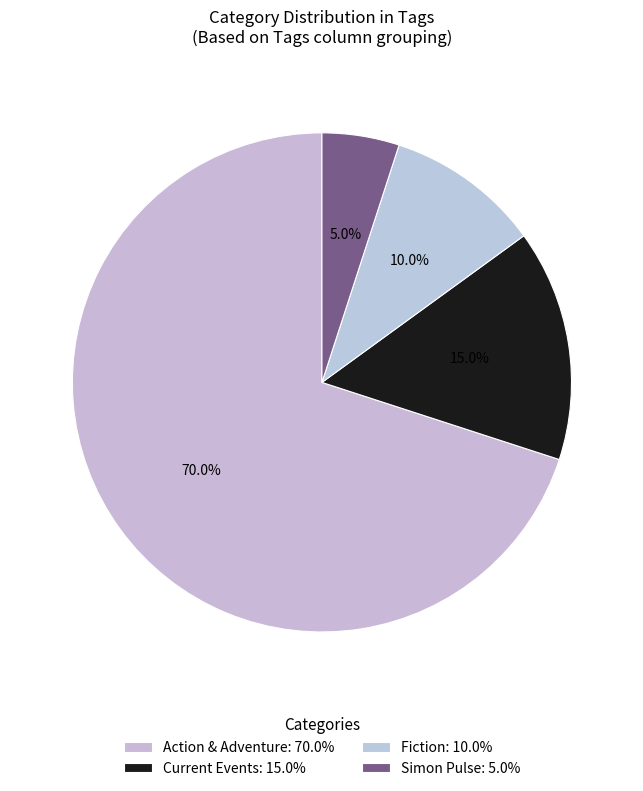

To the nearest percent, what is the combined percentage of Action & Adventure and Simon Pulse?

75%